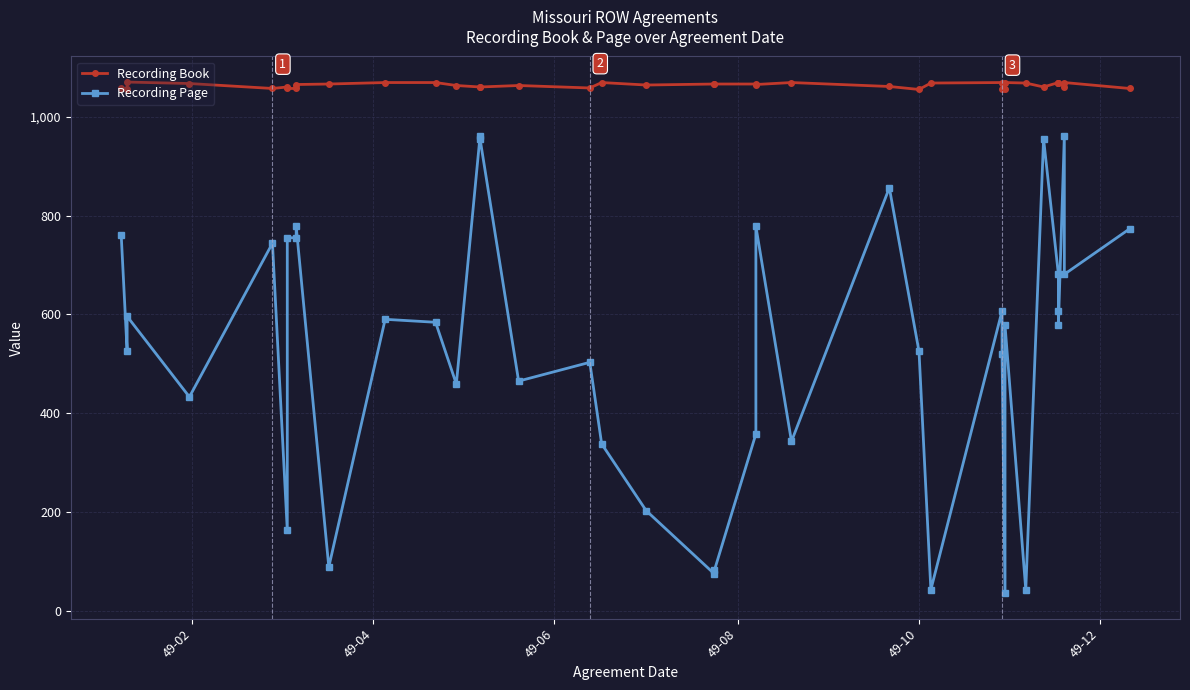

Does the chart display data point markers on the line(s)?

Yes